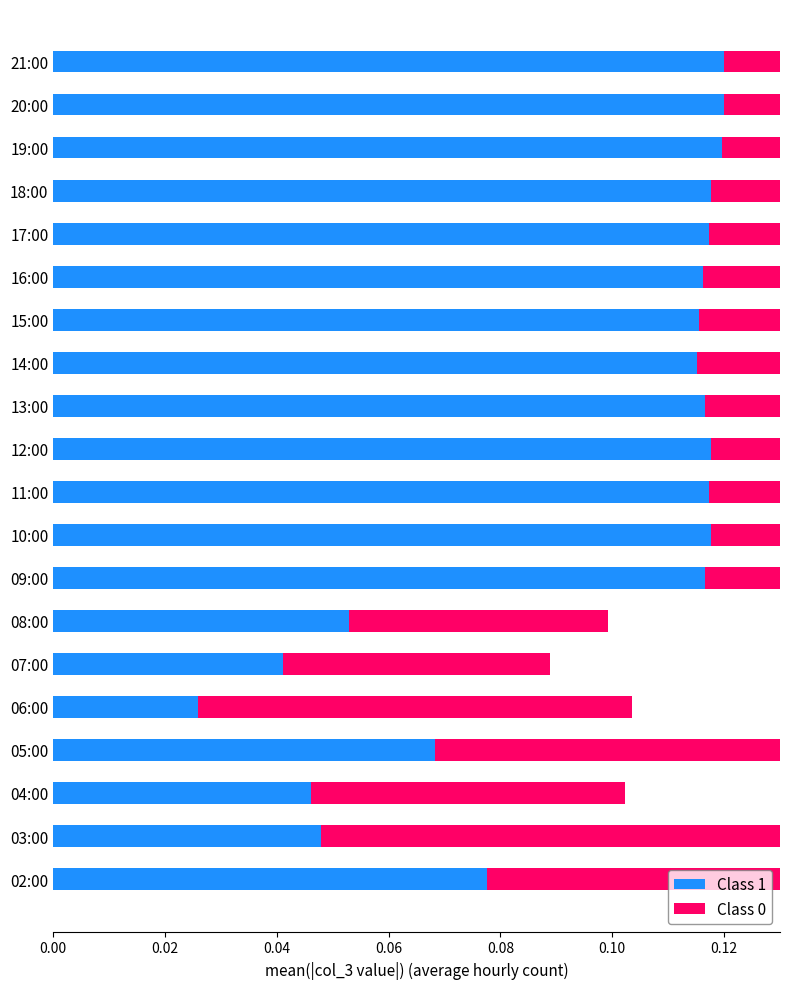

Count the Class 1 values in the range 0 to 1.

20